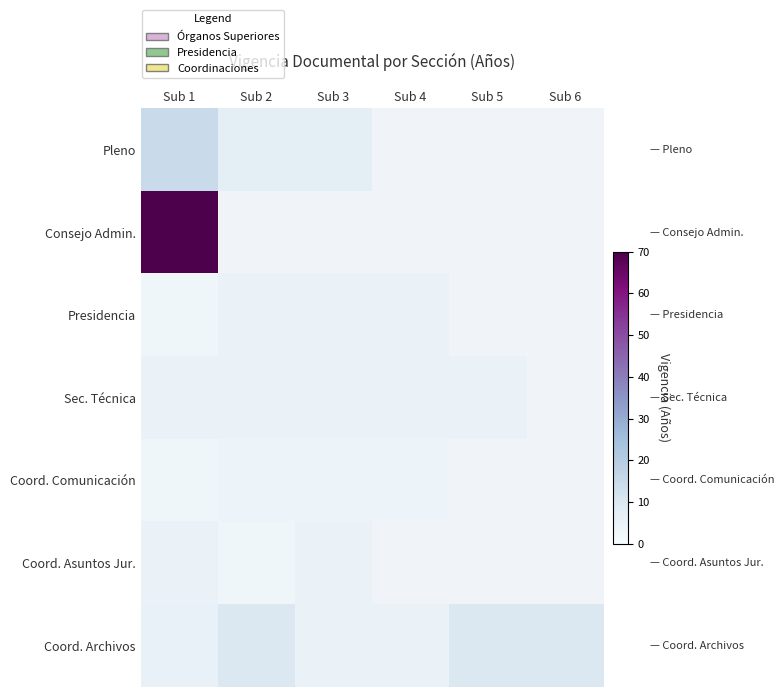

The Coord. Archivos series shows 5.4 at Sub 5. True or false?

False